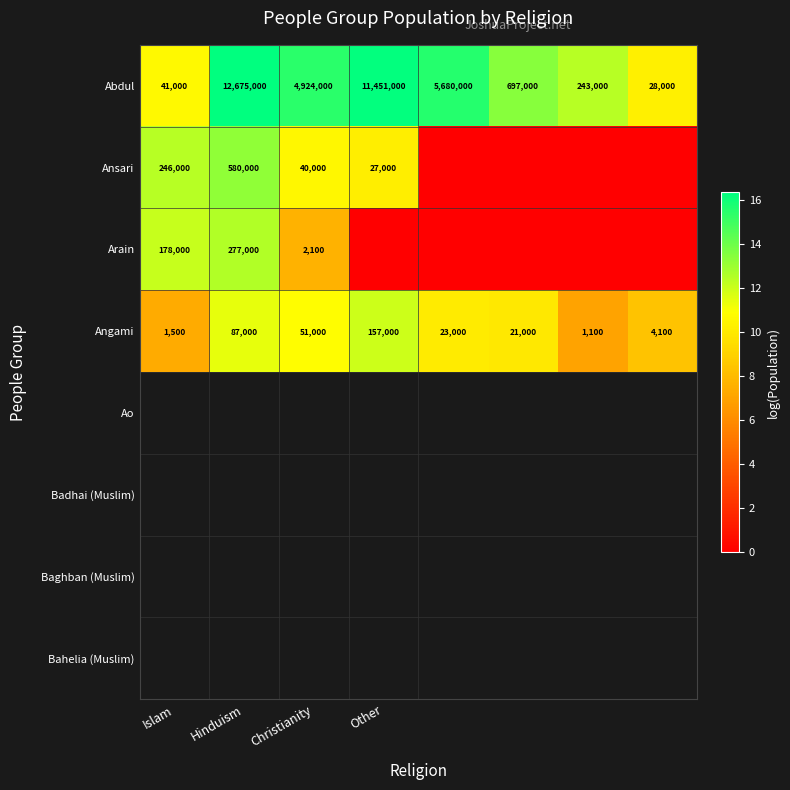

What is the difference between the highest and lowest values at Other?

16.3